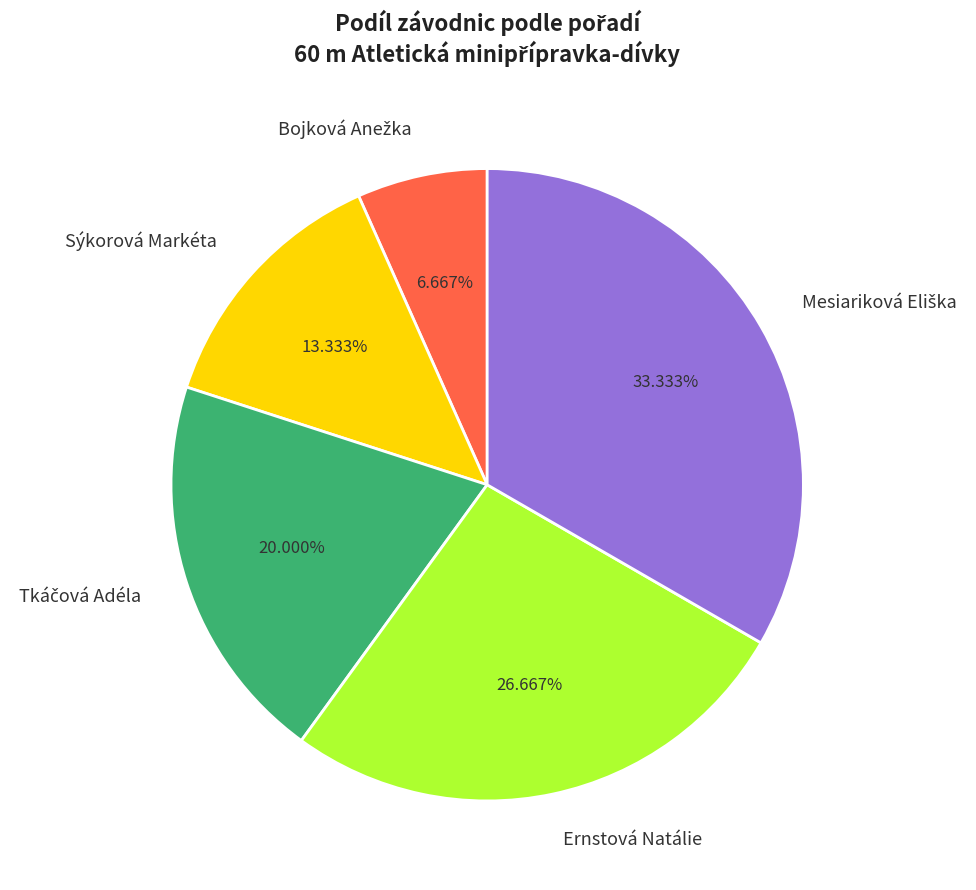

To the nearest percent, what is the difference between the largest and smallest slice percentages?

27%